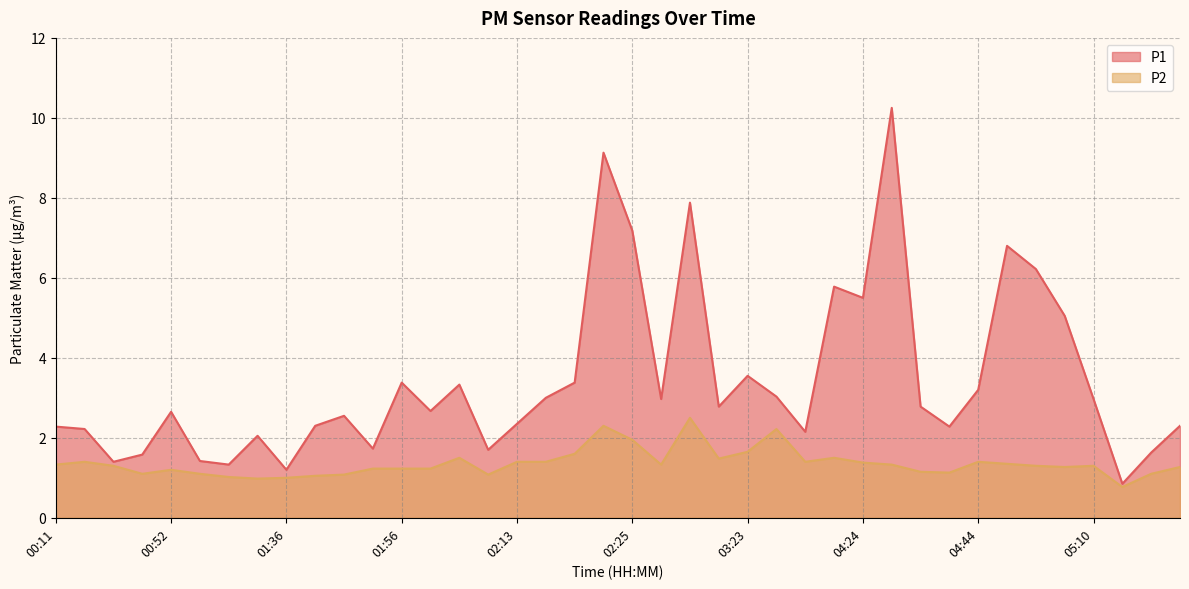

True or false: P1 has more than 0 points higher than both neighbors.

True